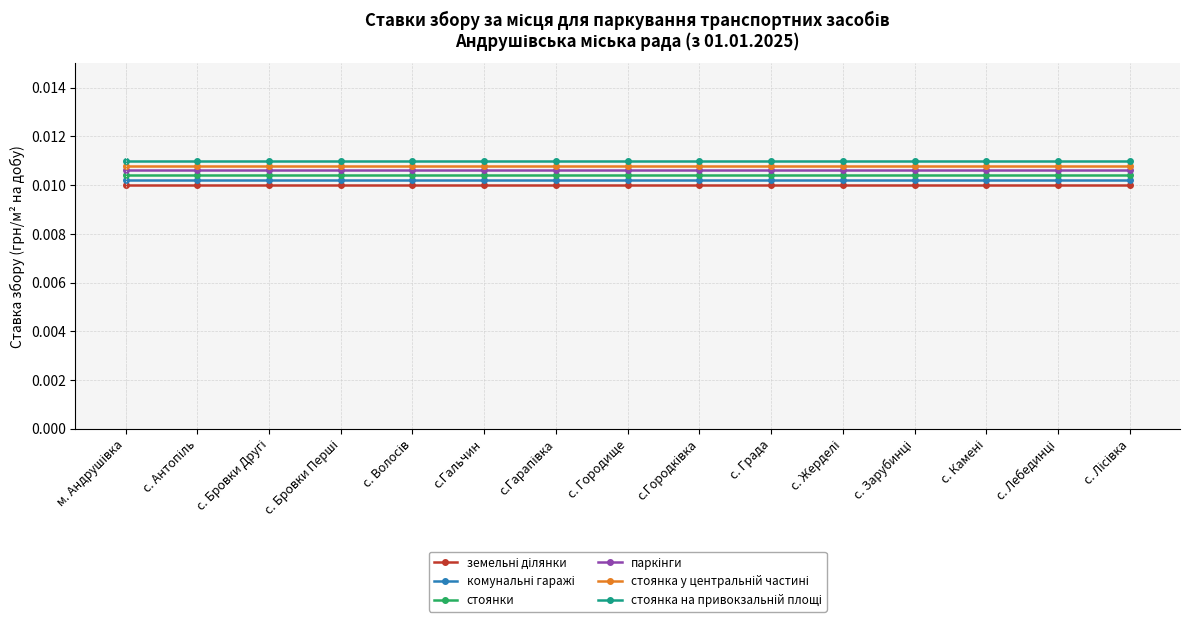

Is this an area chart (filled region under the line)?

No